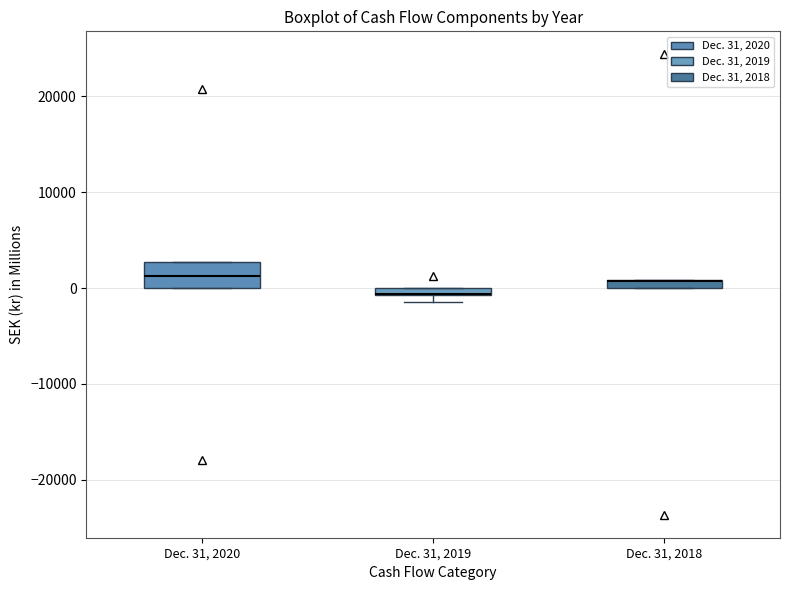

Where is the upper edge of the box for Dec. 31, 2018 on the y-axis? The values are not printed on the chart, so give them approximately, as read against the axis.

1000